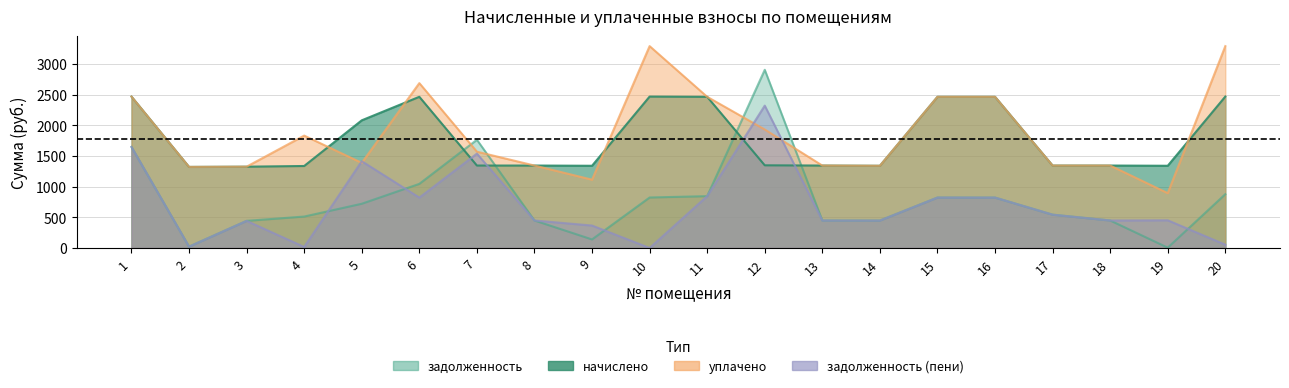

Which series has the widest spread of values?

задолженность